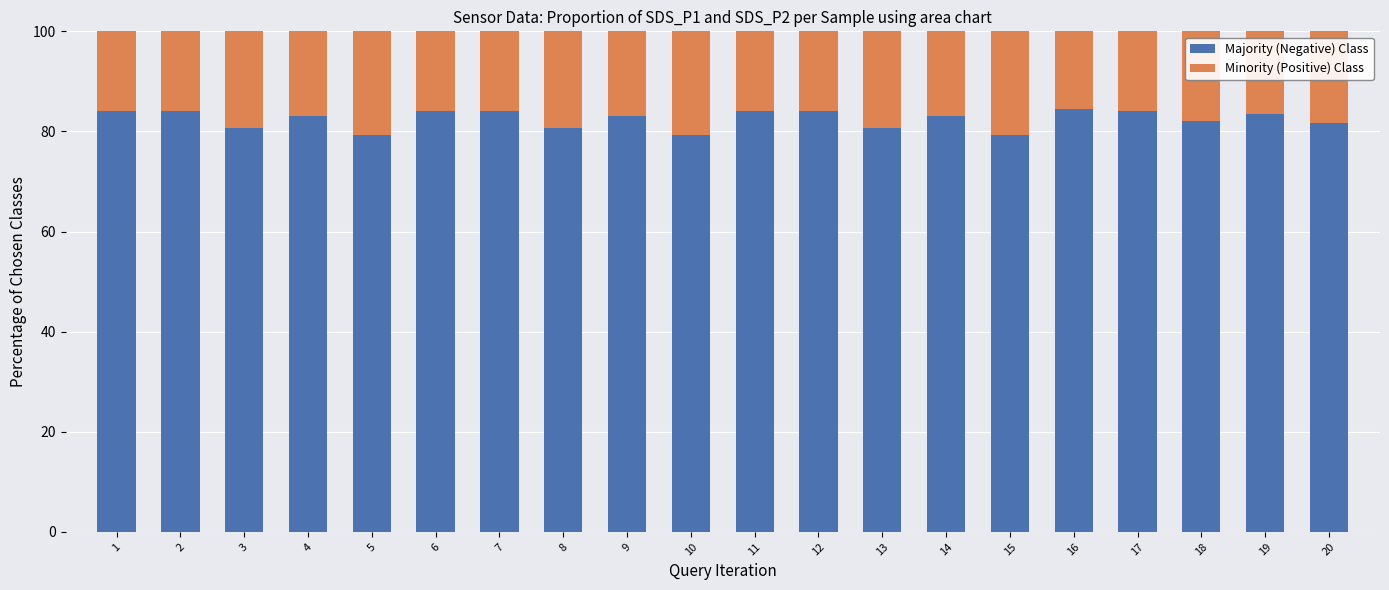

Are the bars horizontal?

No